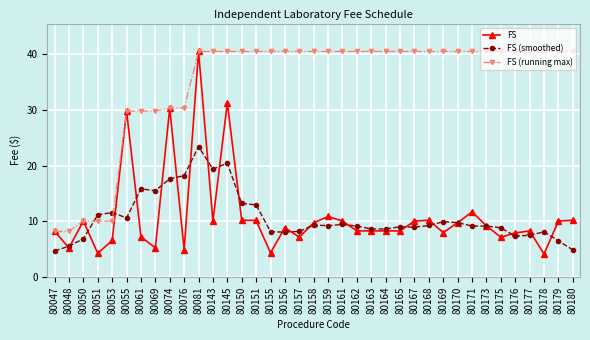

Does the chart display data point markers on the line(s)?

Yes